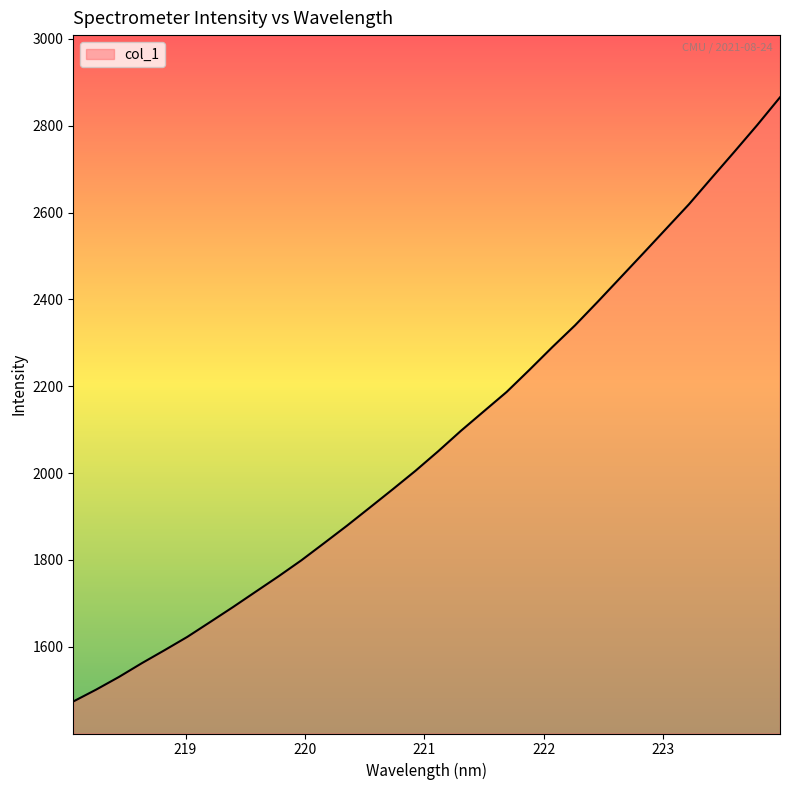

What is the minimum value shown in the chart?

1473.9